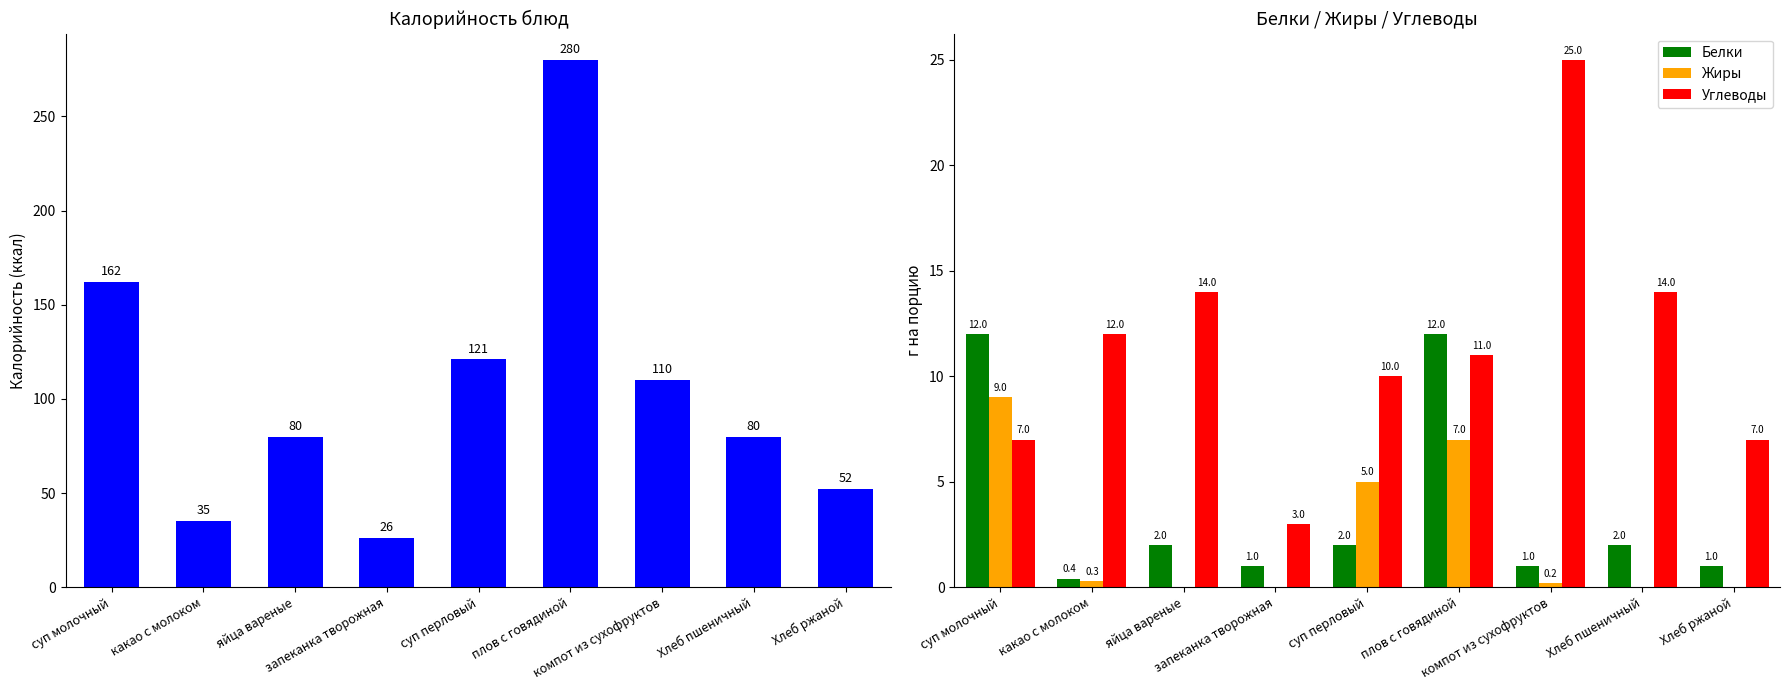

How many bars are there in total?

36